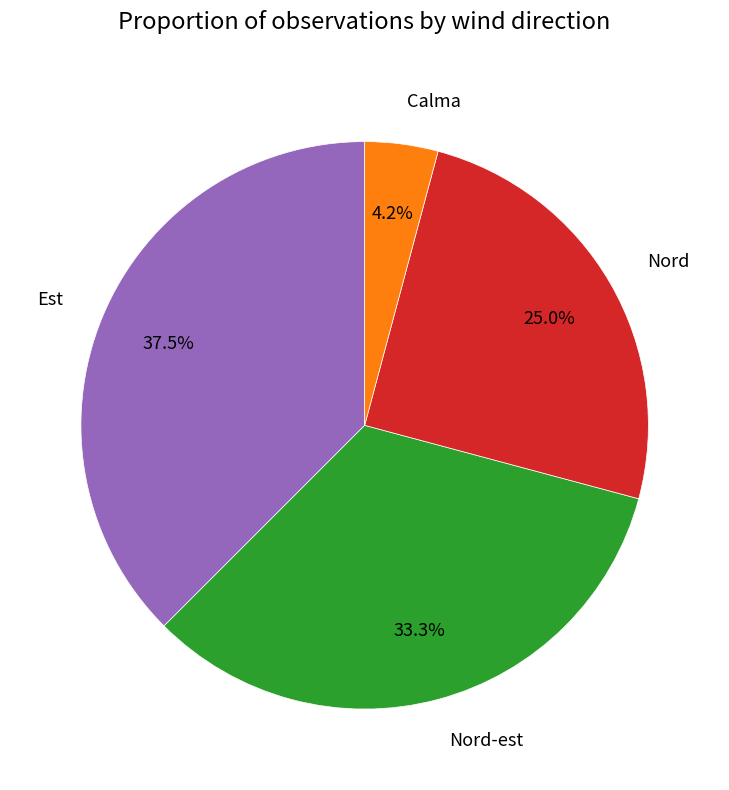

Does Calma represent more than half of the total?

No